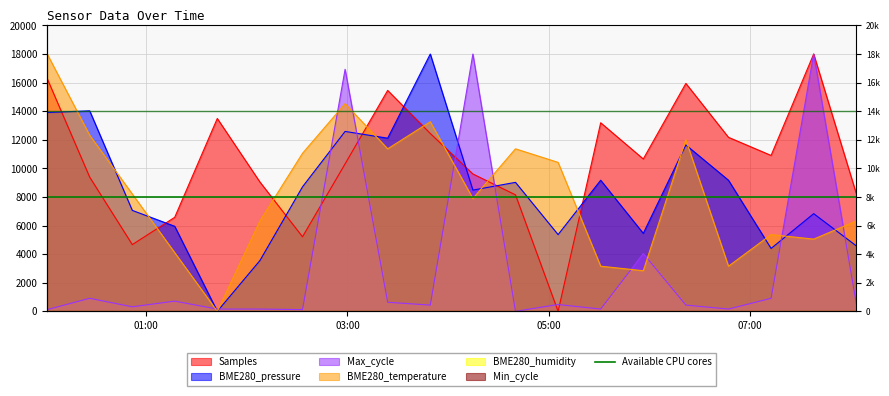

True or false: Samples and BME280_temperature intersect in this chart.

True